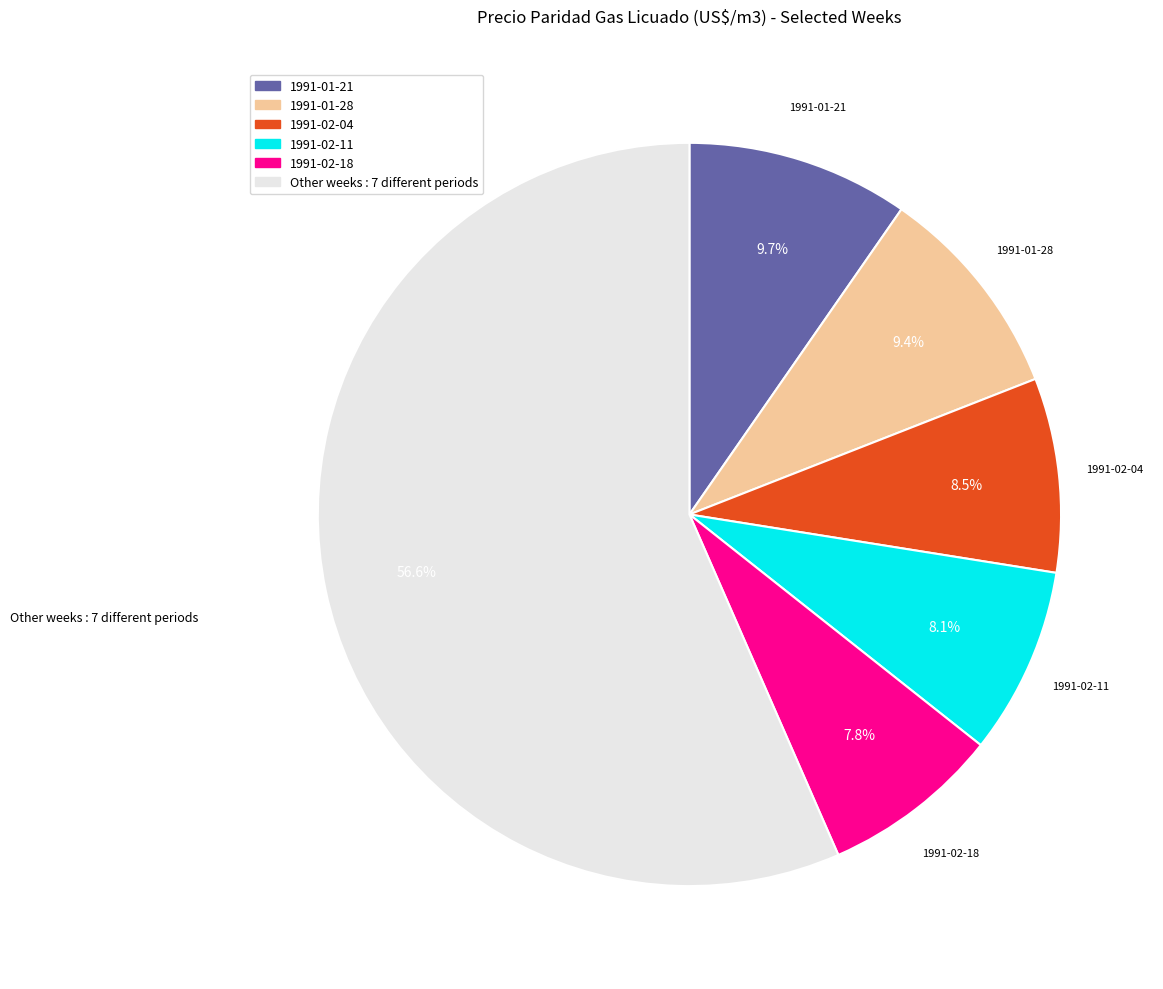

How much of the chart is everything except 1991-01-28?

90.6%